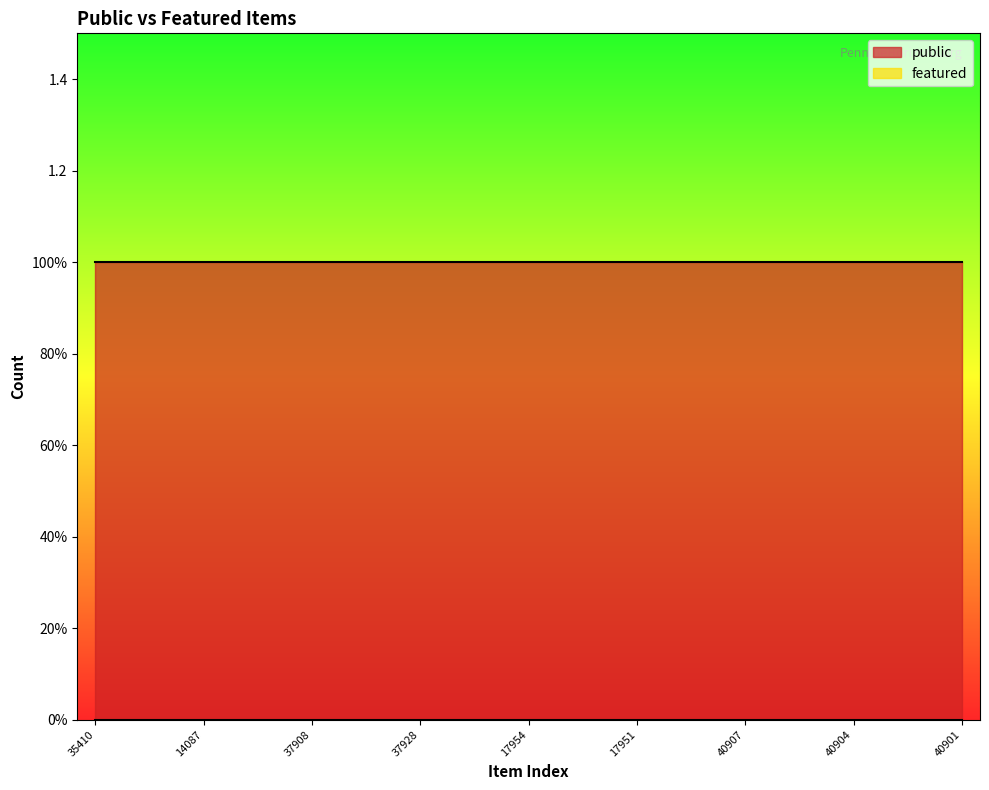

True or false: public and featured cross at least once.

False